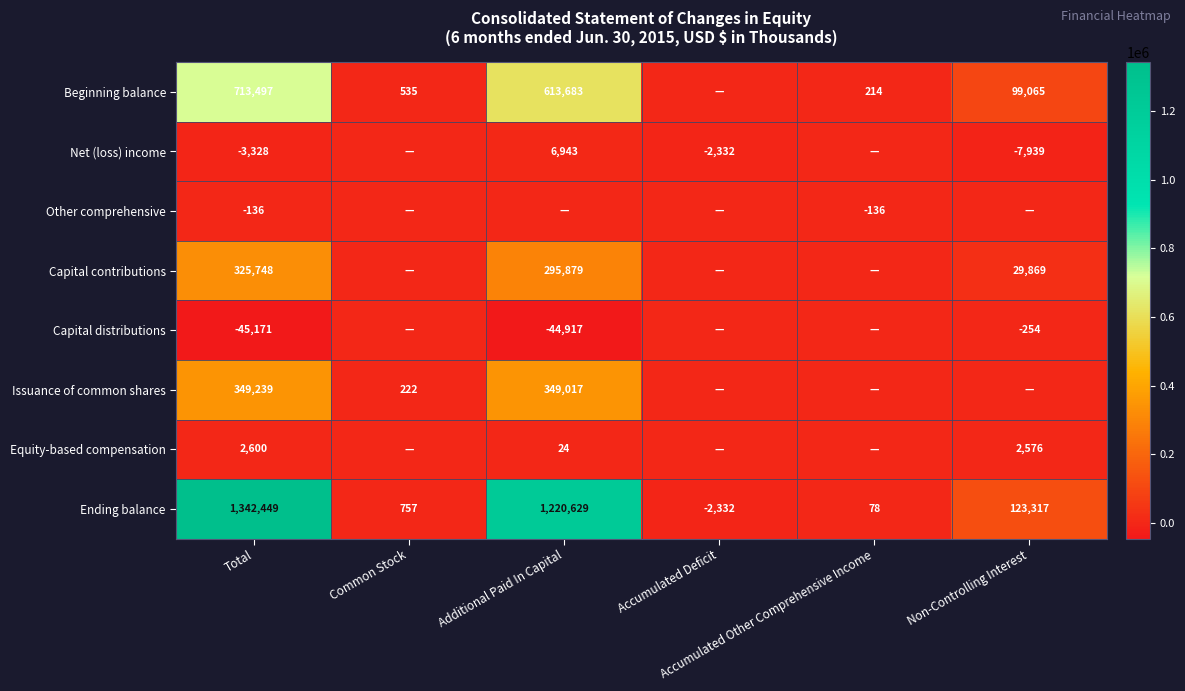

What is the sum of the Beginning balance values at Total and Additional Paid In Capital?

1327180